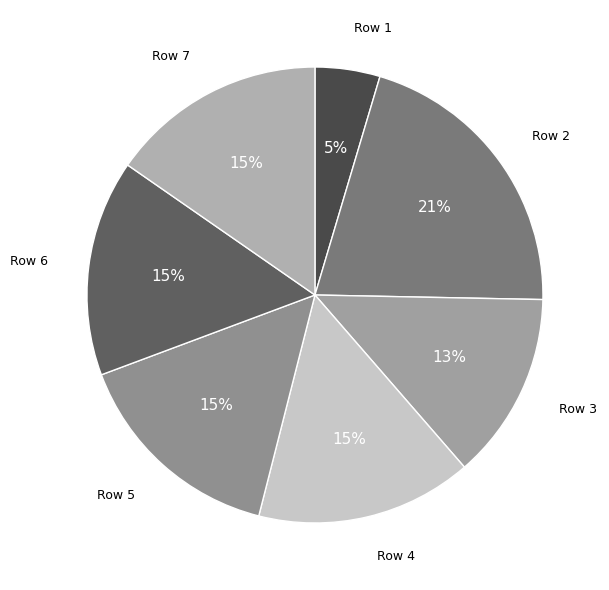

Which slice is the largest?

2